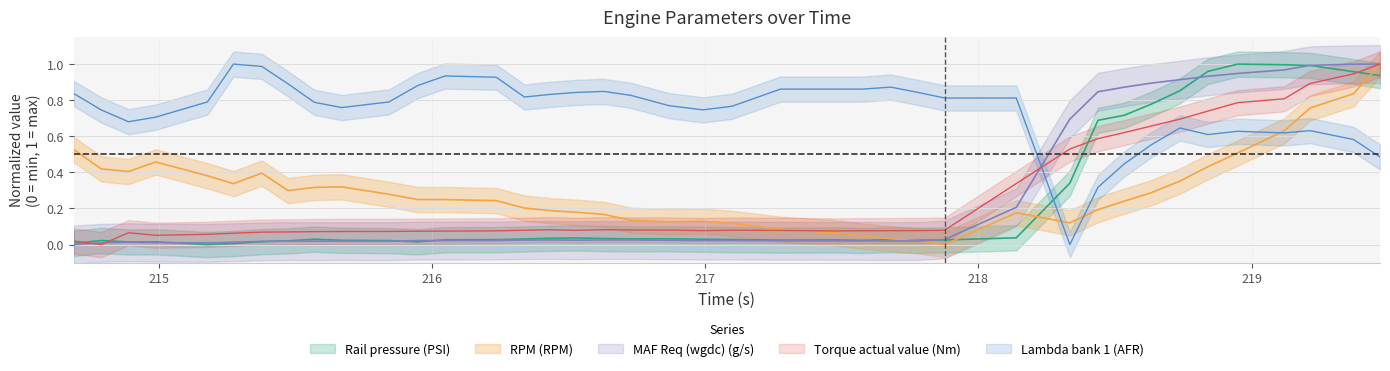

What is the spread (max minus min) of values at 214.79?

0.7